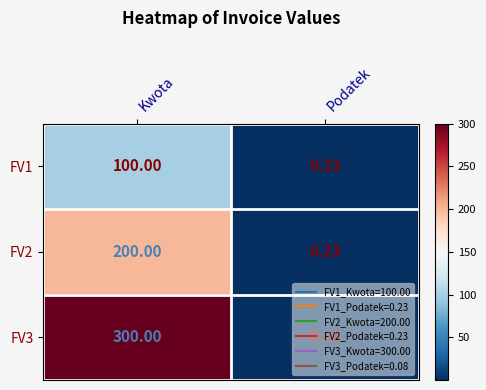

Which label corresponds to the smallest value in the chart?

Podatek